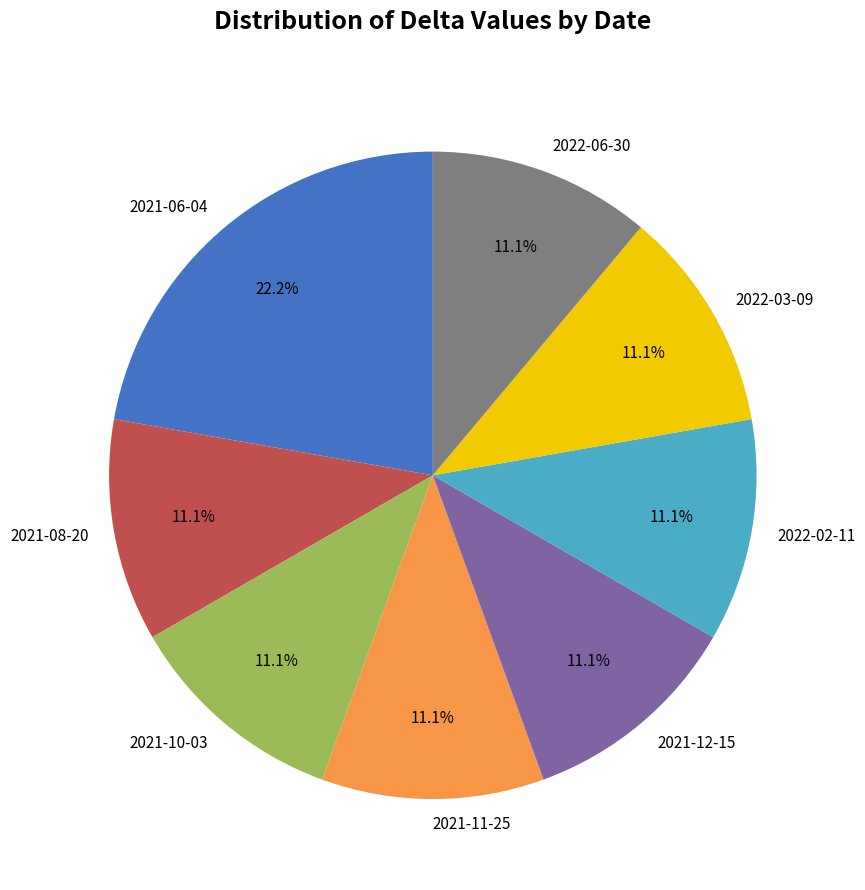

What is the ratio of the value at 2021-11-25 to the value at 2021-06-04?

0.5